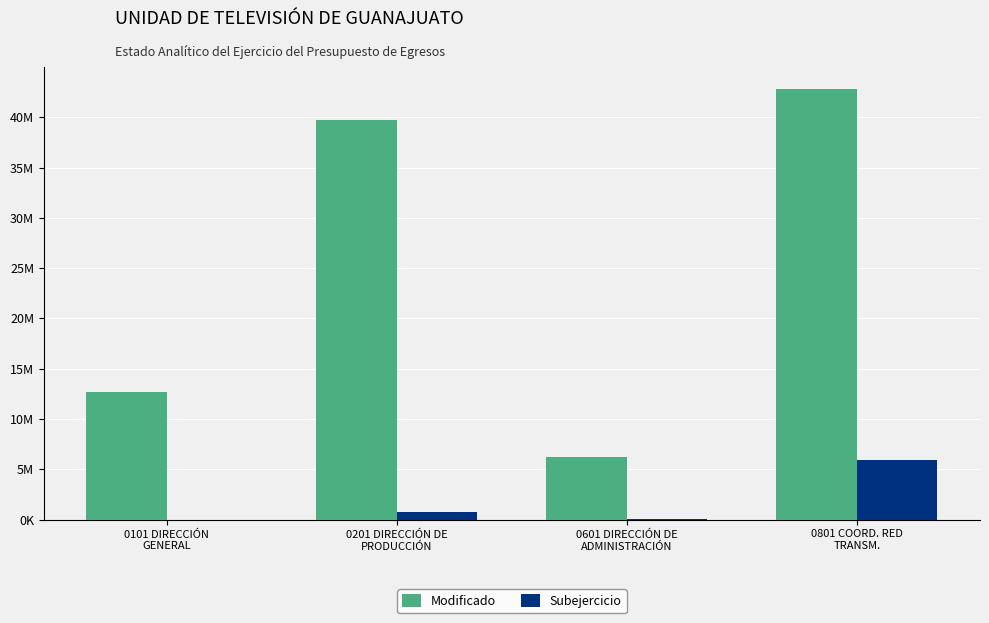

What is the average value of the Subejercicio series?

1683350.0